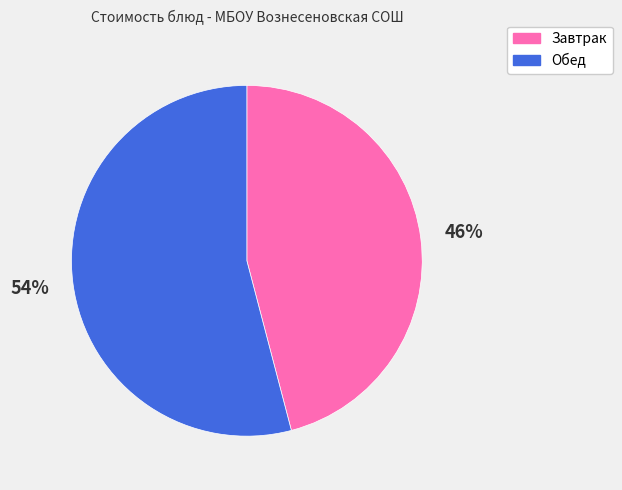

True or false: Завтрак accounts for 39% of the total.

False